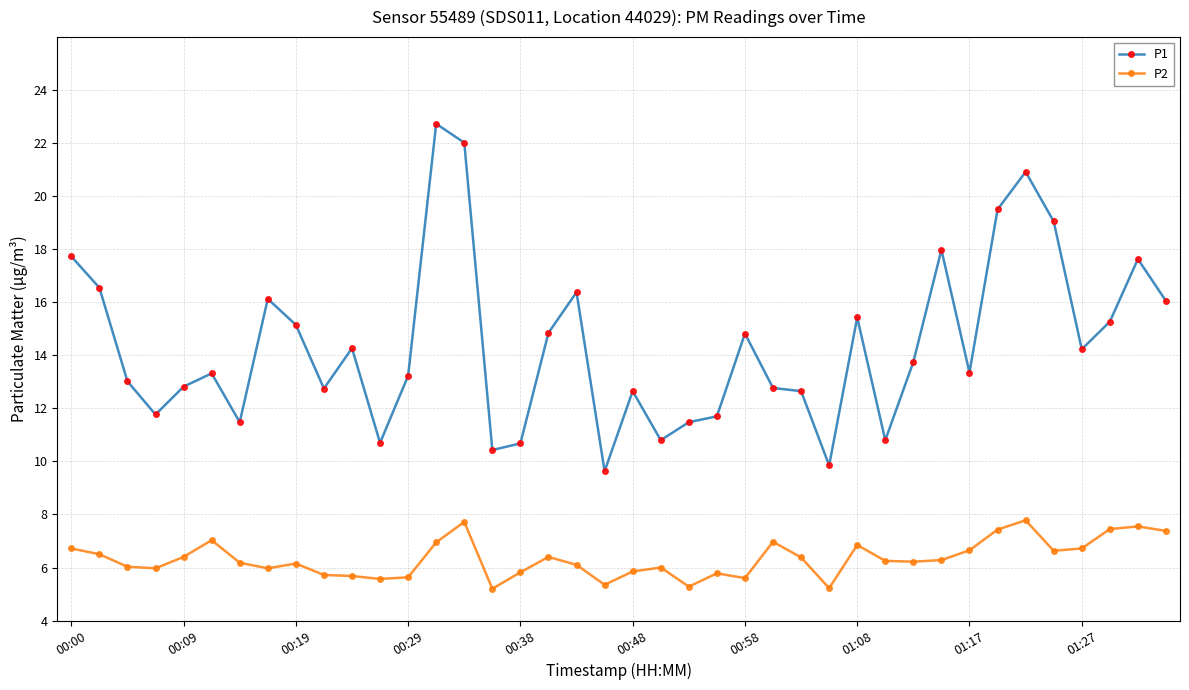

How many lines are shown in the chart?

2